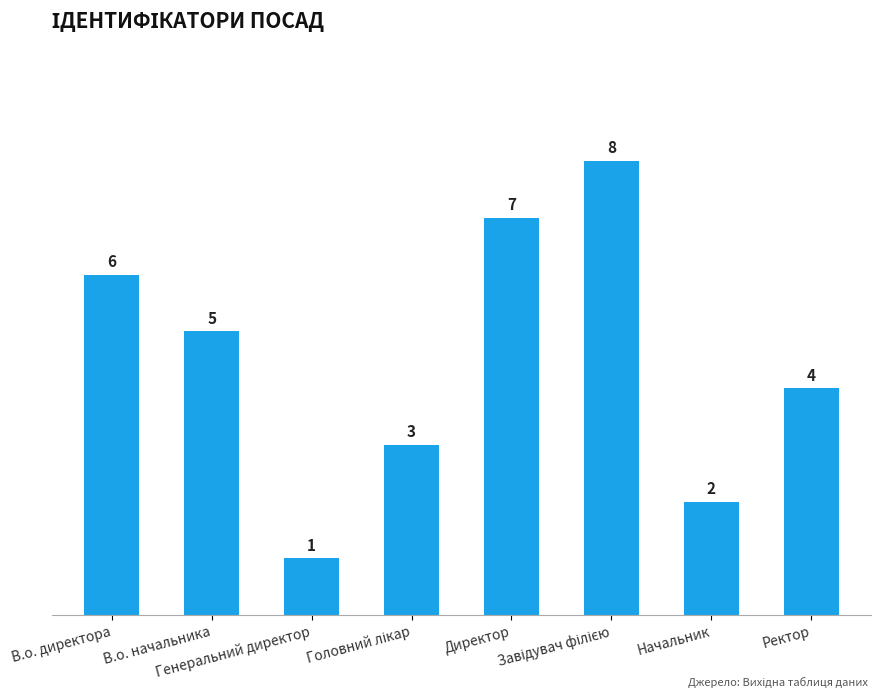

What is the difference between the maximum and second lowest values?

6